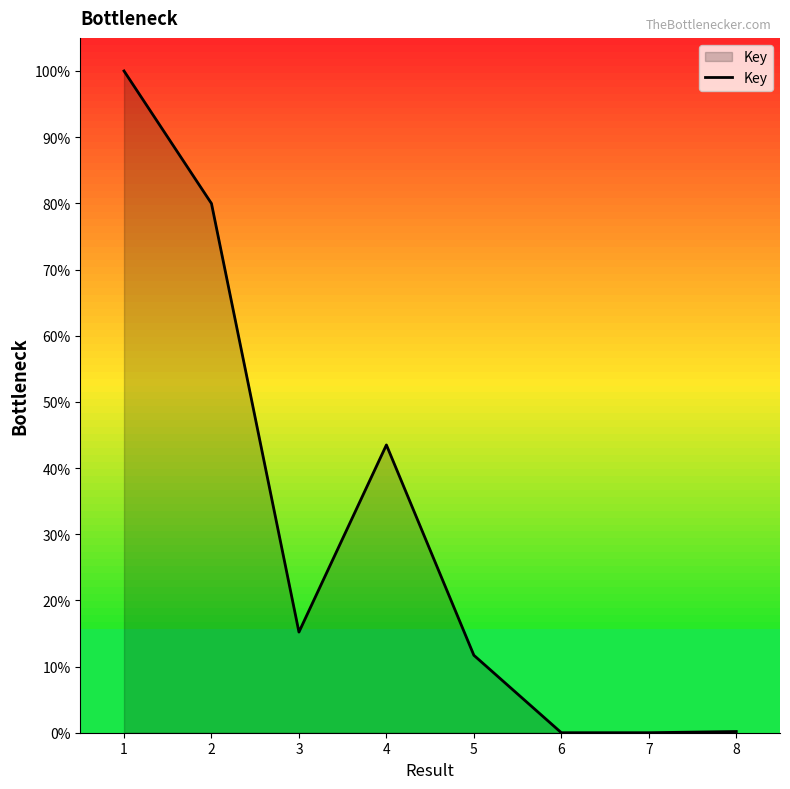

Where does the data first go above 15?

1